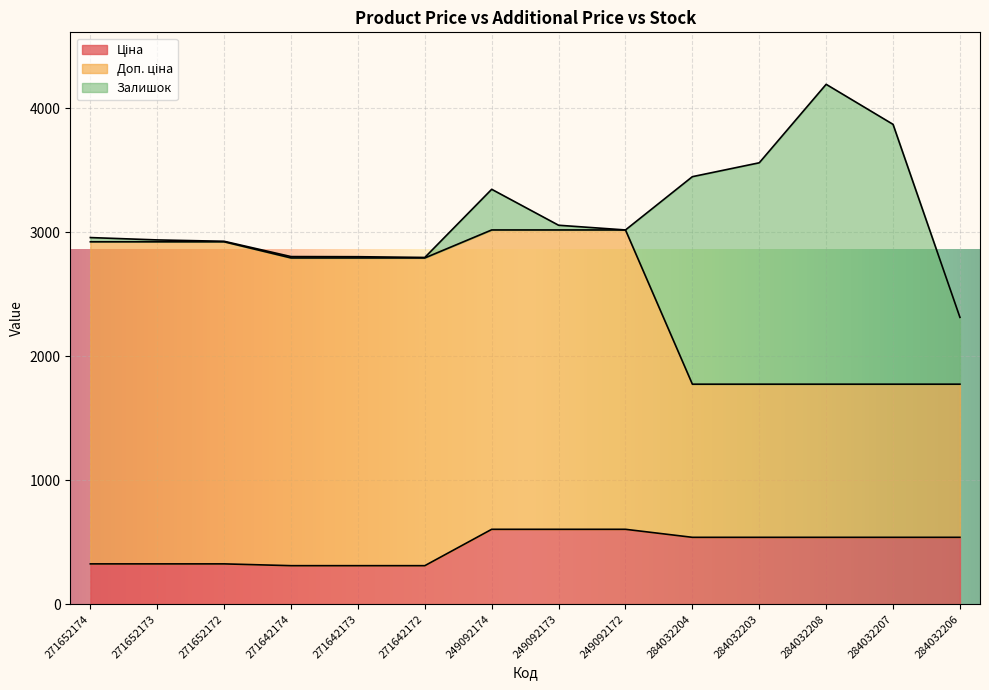

What is the label of the 1st point from the left?

271652174